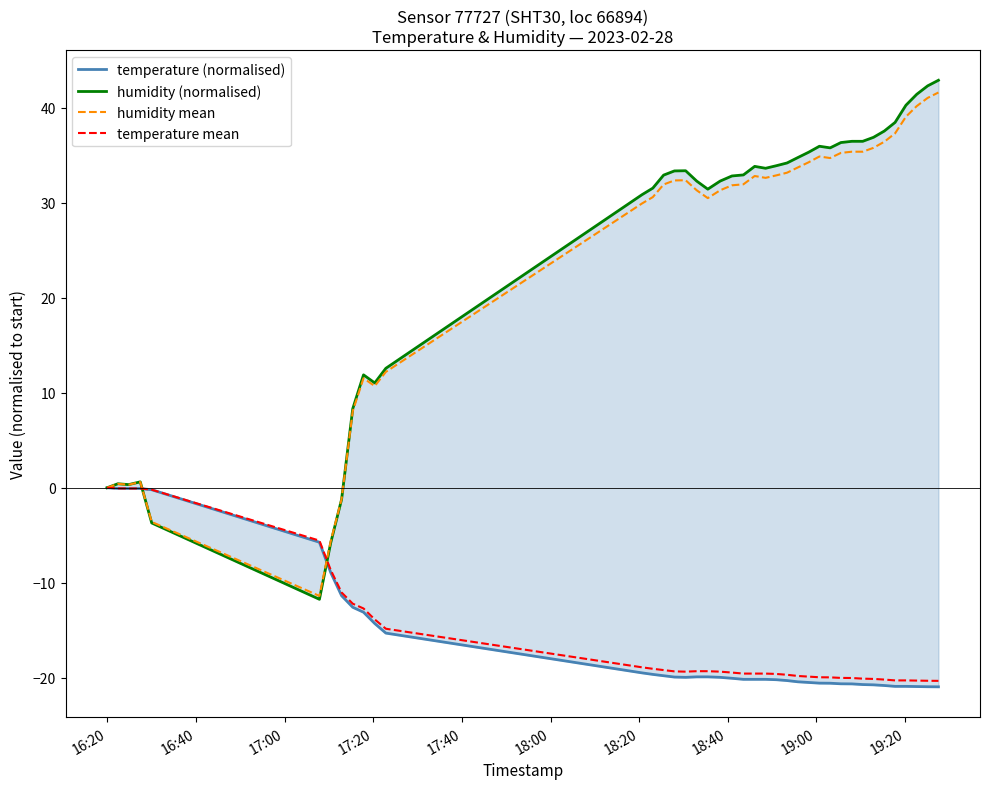

How many values in the humidity mean series are below 32?

20